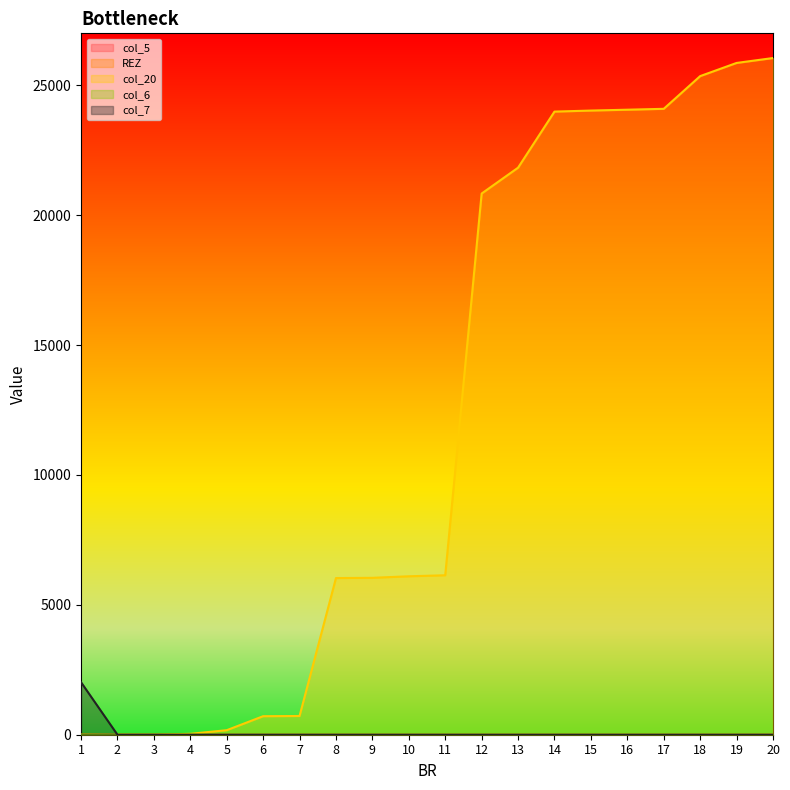

The value of col_20 at 12 is 20833. True or false?

True